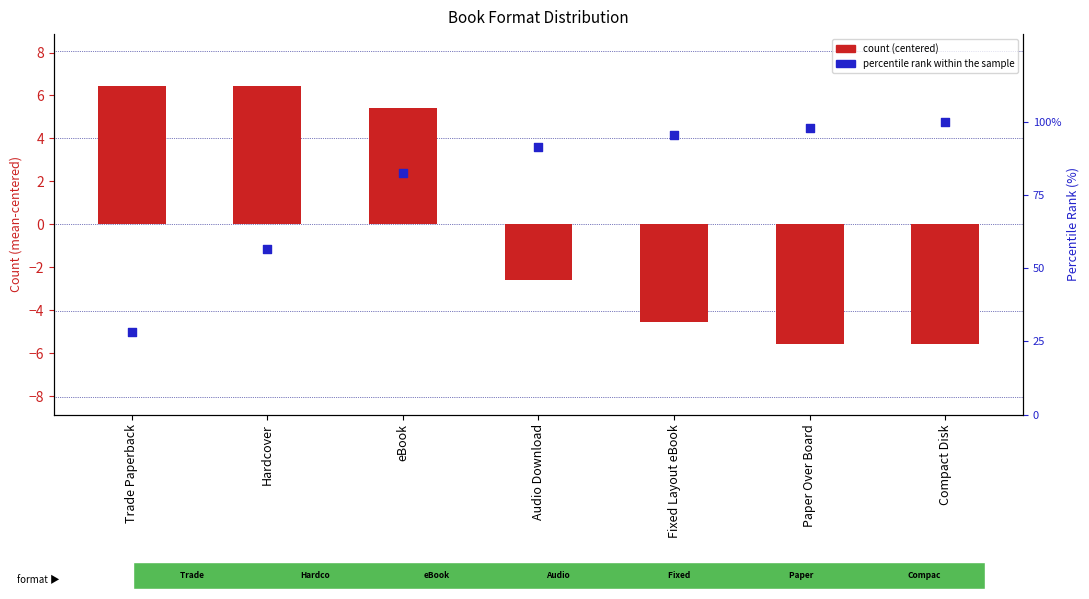

At how many categories does at least one series exceed 8?

7